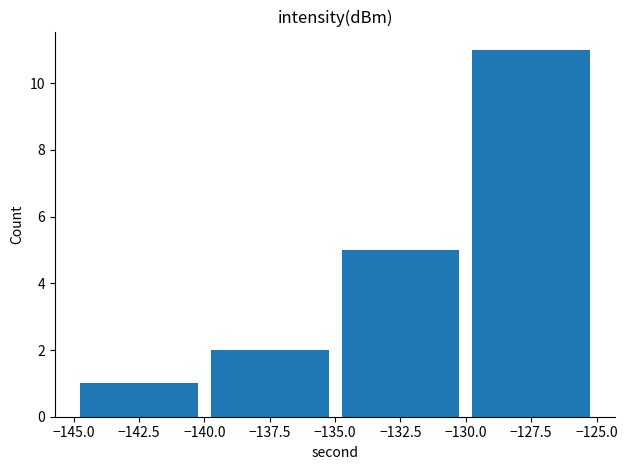

Where is the data nearest to the value 6?

−132.5